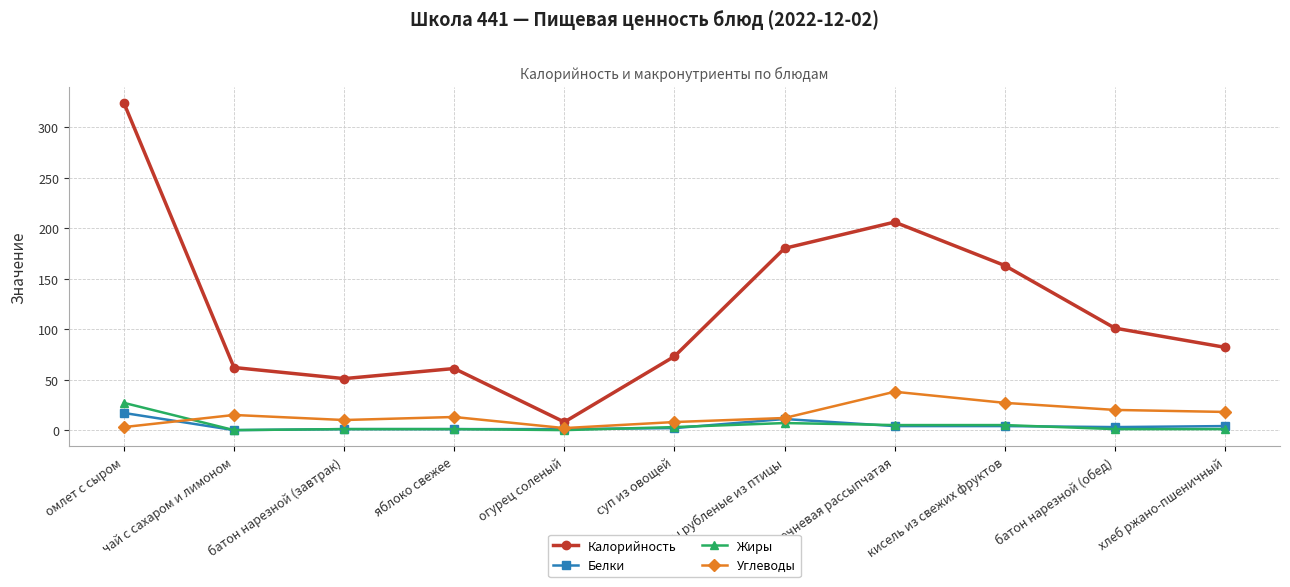

Which series has the largest range (max minus min)?

Калорийность